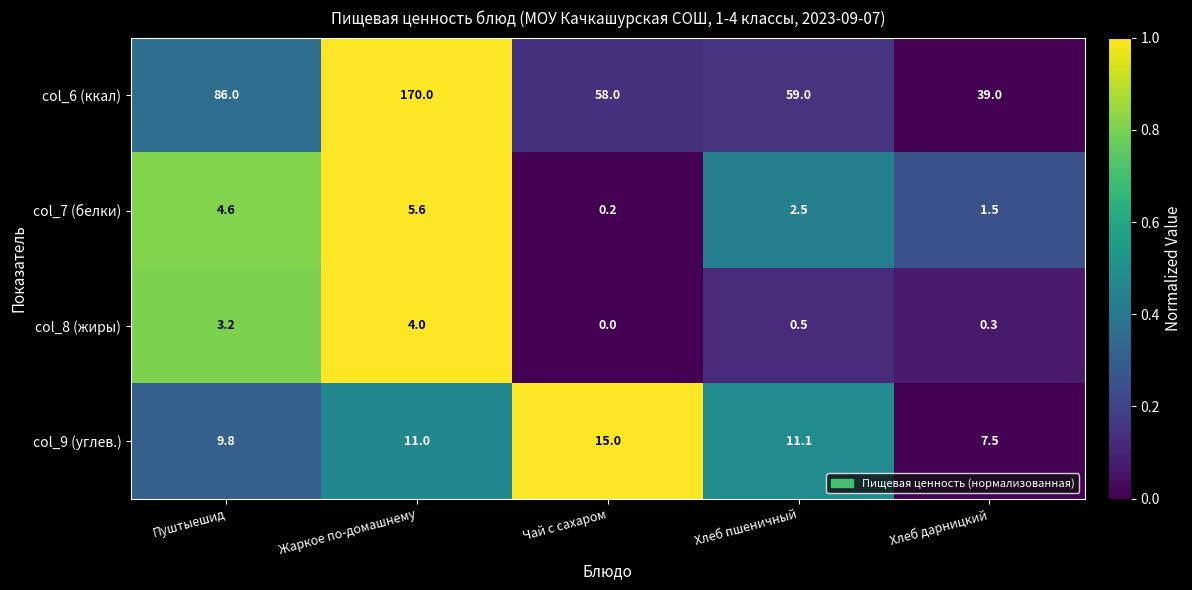

At how many categories does at least one series exceed 5?

5